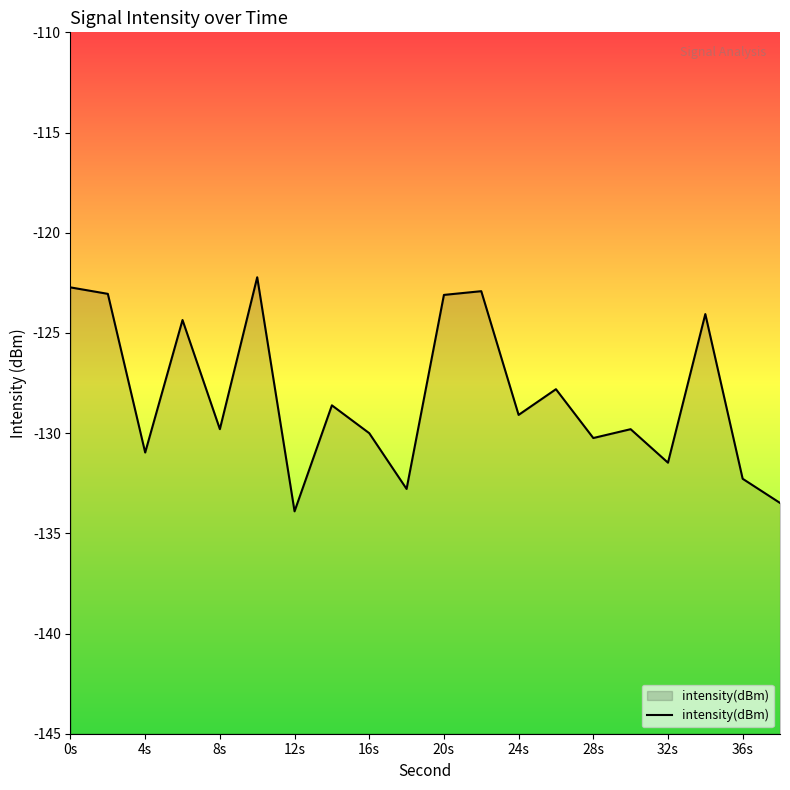

What is the smallest value displayed?

-133.9